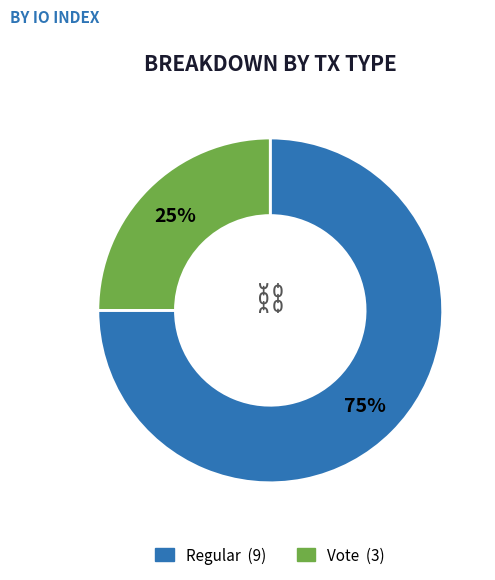

To the nearest percent, what is the average slice percentage?

50%